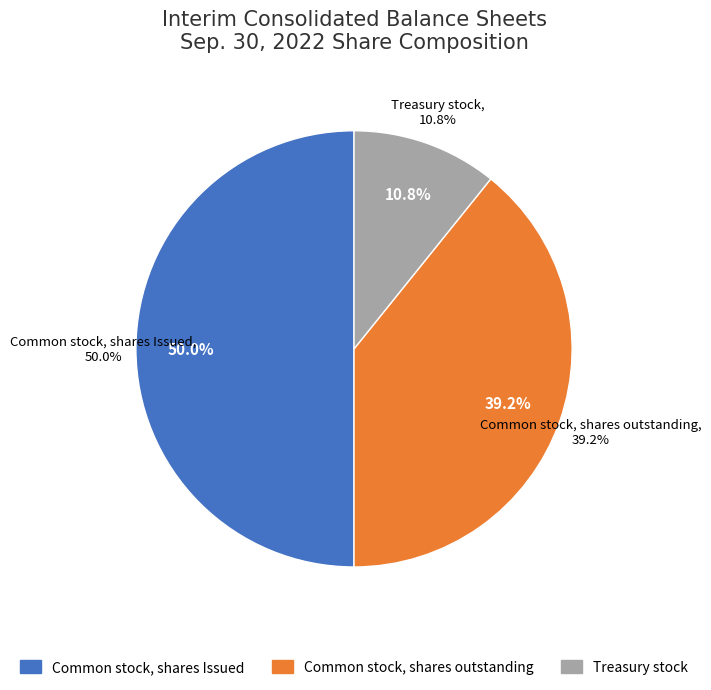

How much of the chart is everything except Treasury stock?

89.2%